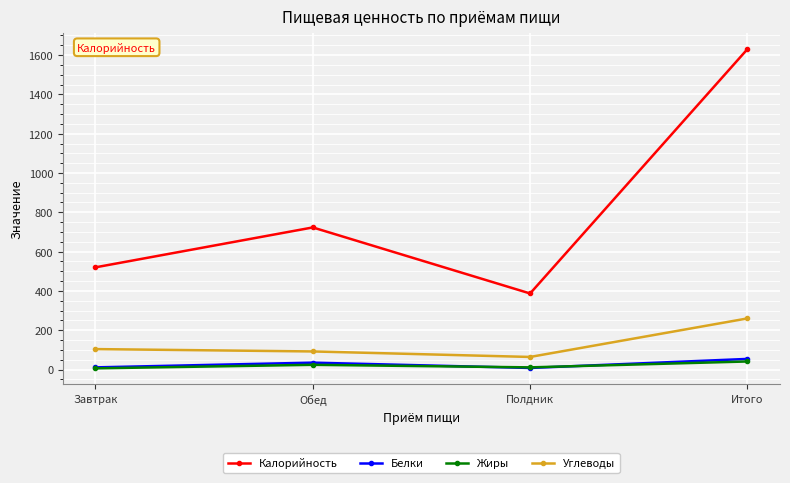

True or false: Белки and Углеводы intersect in this chart.

False